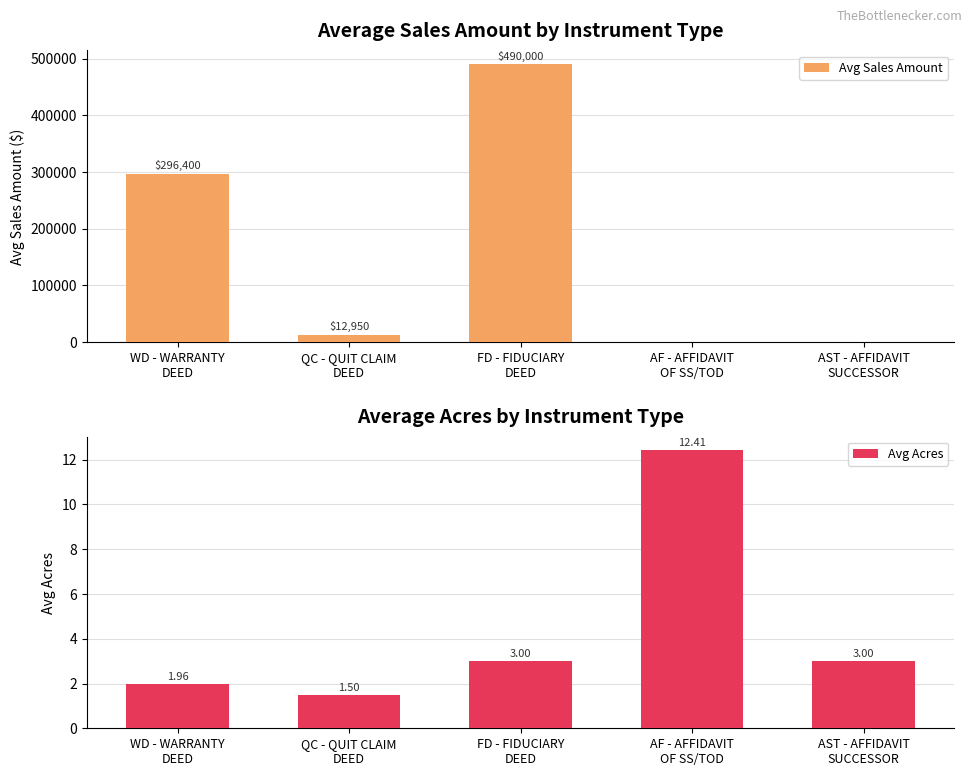

At how many categories does at least one series exceed 234263?

2